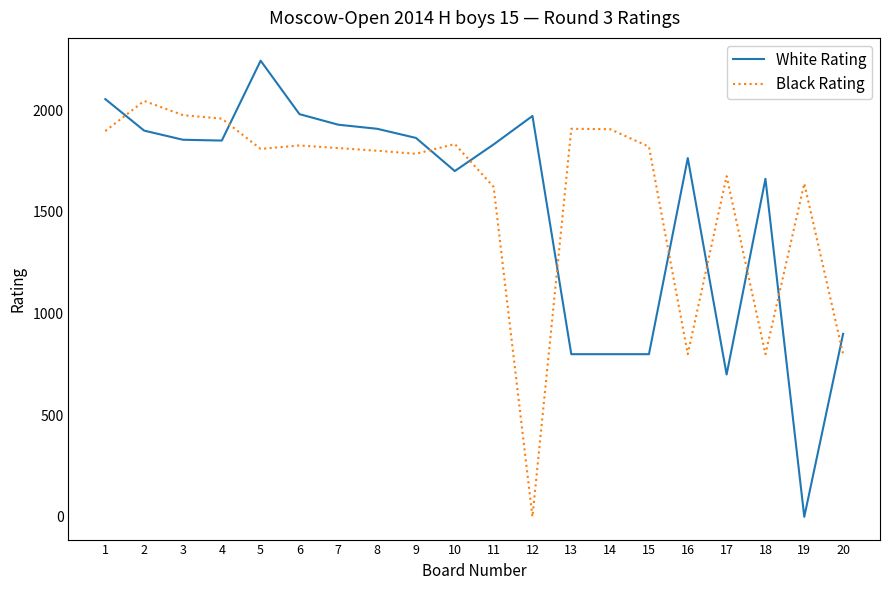

How many times do White Rating and Black Rating cross each other?

10